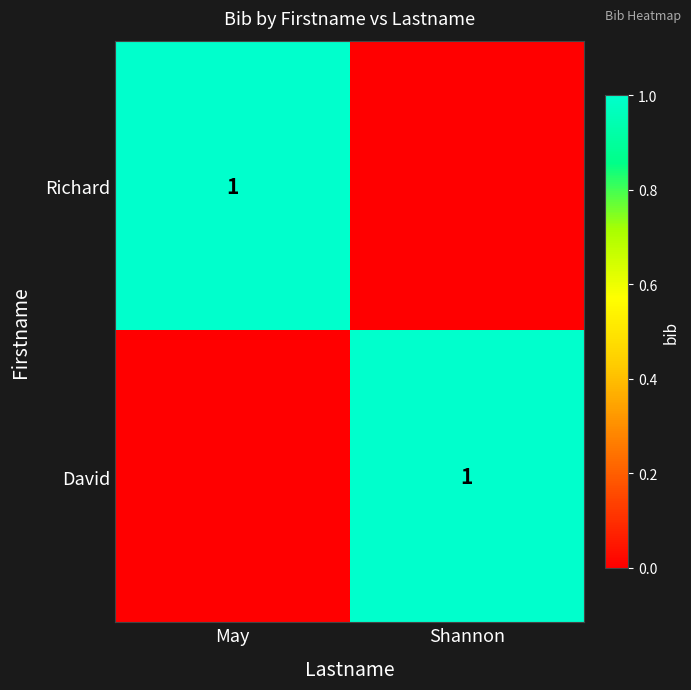

Is it true that David equals 1 at Shannon?

True